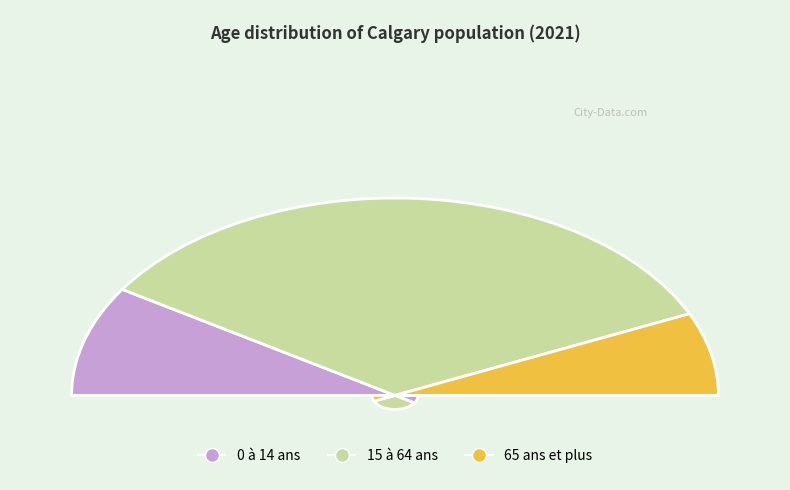

Is it true that 65 ans et plus is 1% of the pie?

False